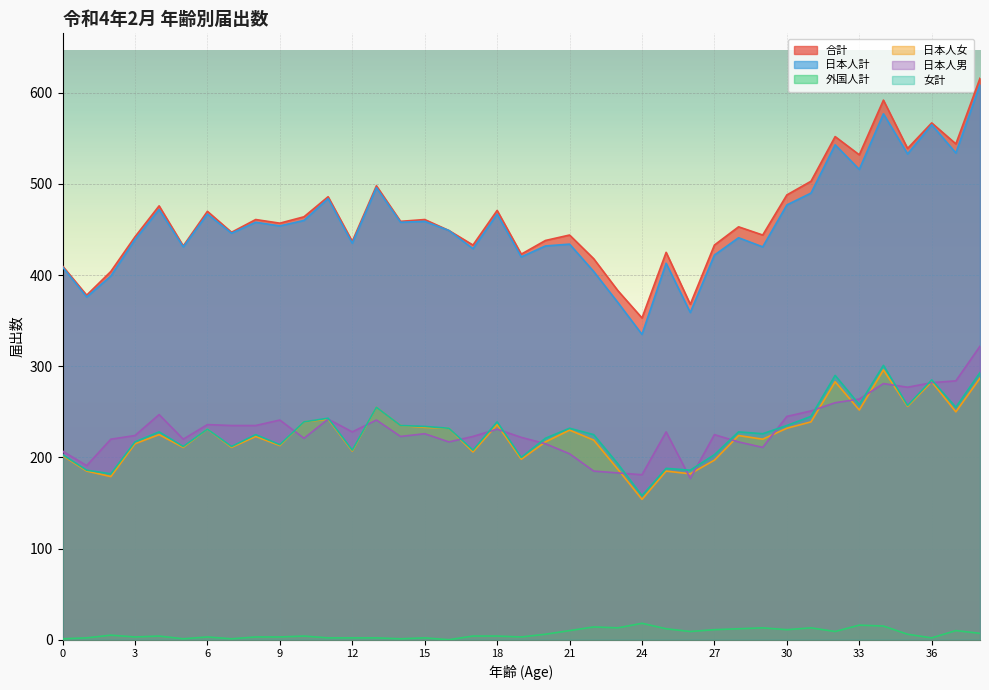

What is the sum of all 日本人男 values?

9022